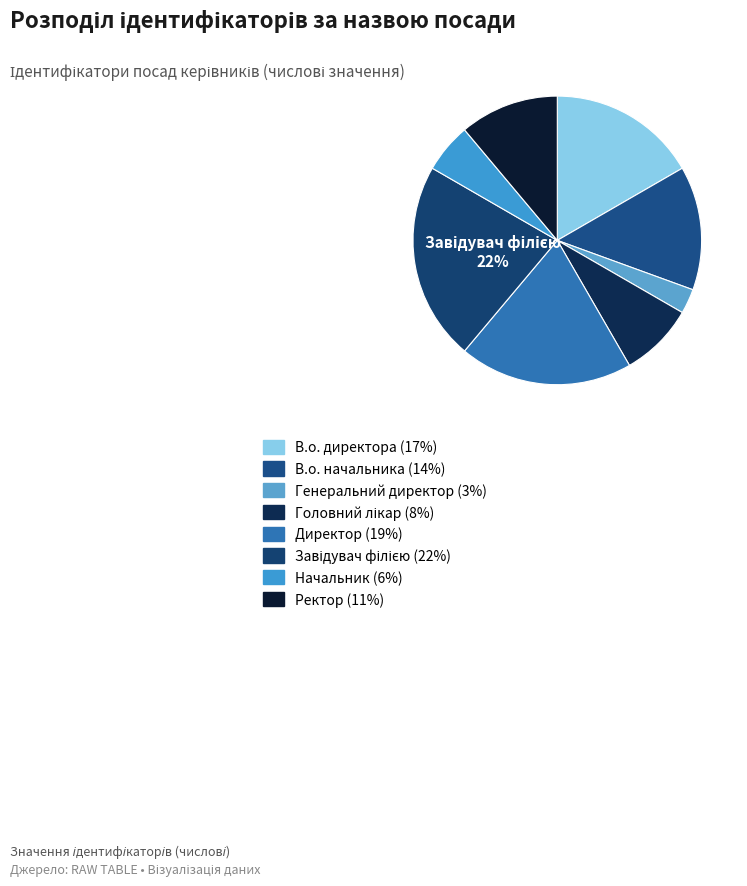

Approximately how many times larger is the value at Головний лікар compared to В.о. директора?

0.5